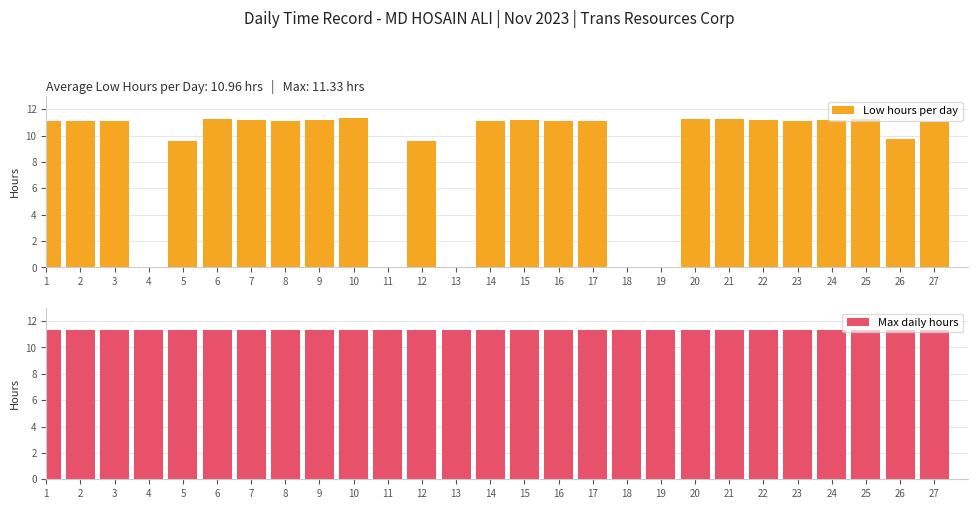

What are all the series names shown in the legend?

Low hours per day, Max daily hours